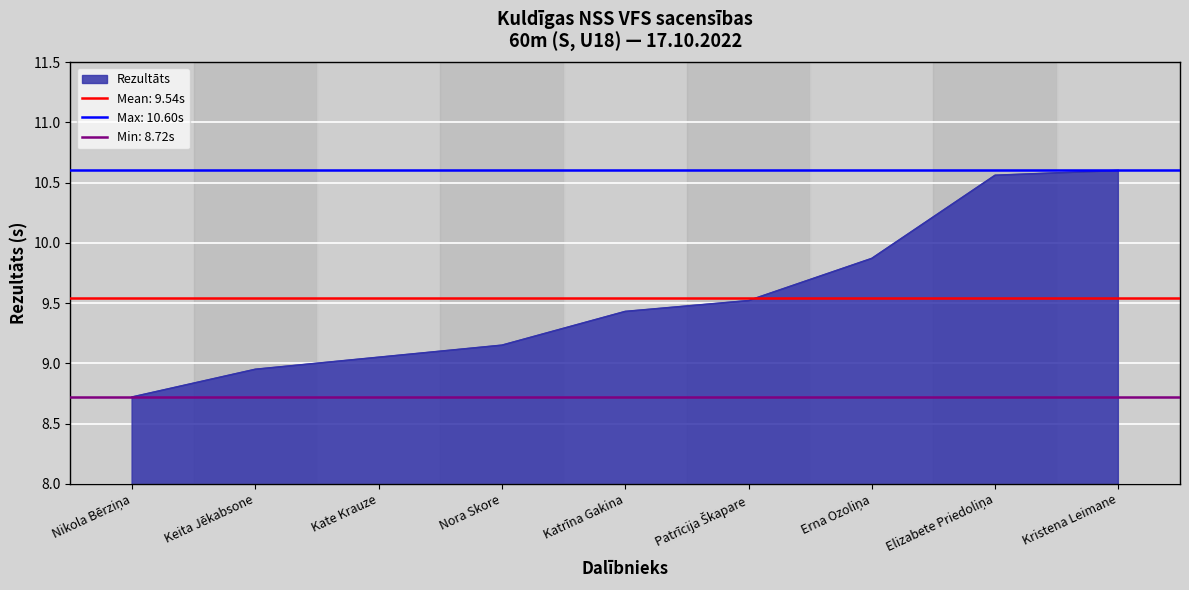

The Rezultāts series shows 10.6 at Kristena Leimane. True or false?

True